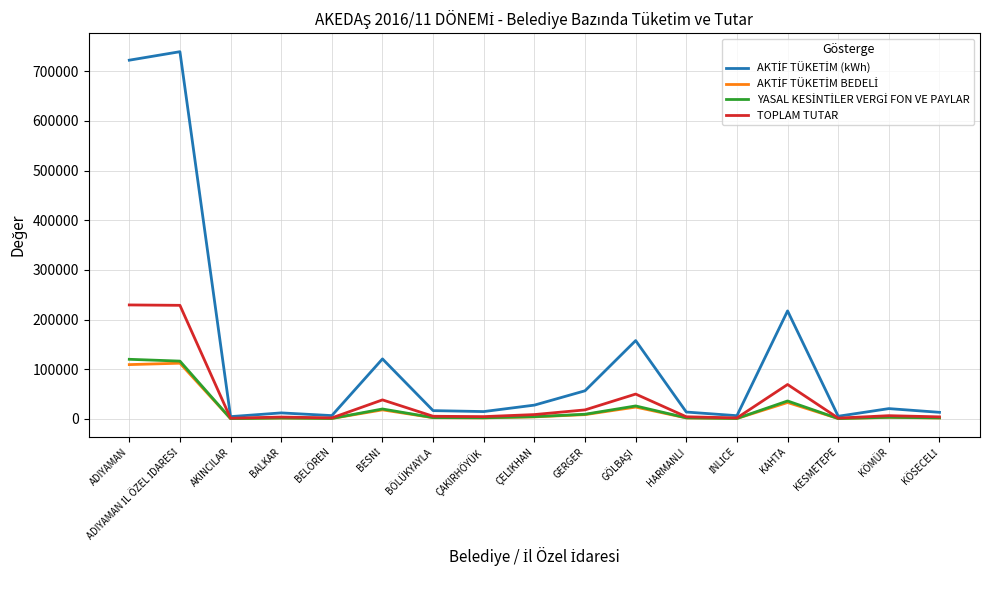

What is the maximum value shown in the chart?

739173.7